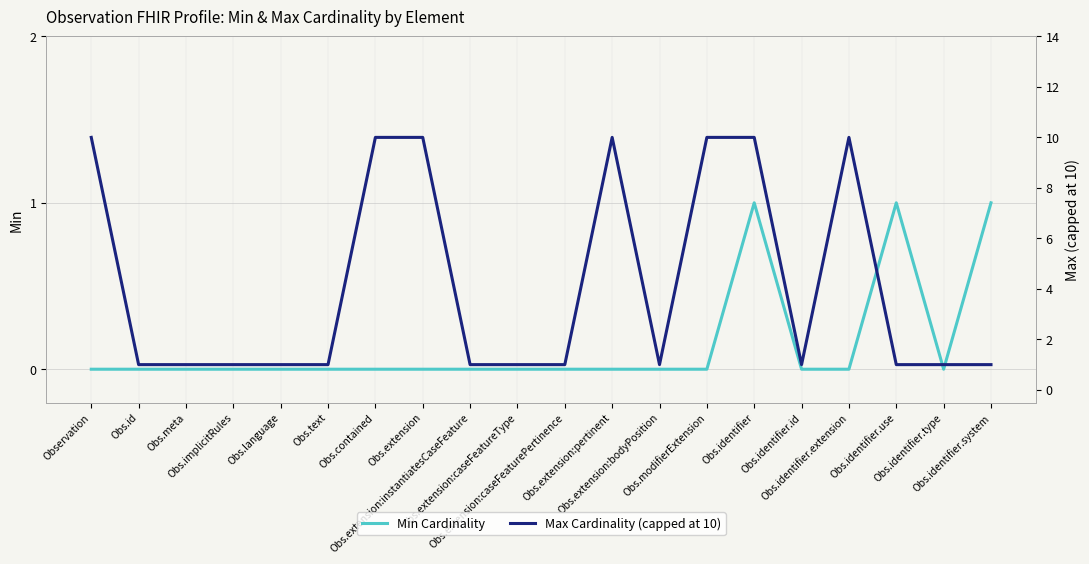

True or false: Max Cardinality (capped at 10) and Min Cardinality cross at least once.

False